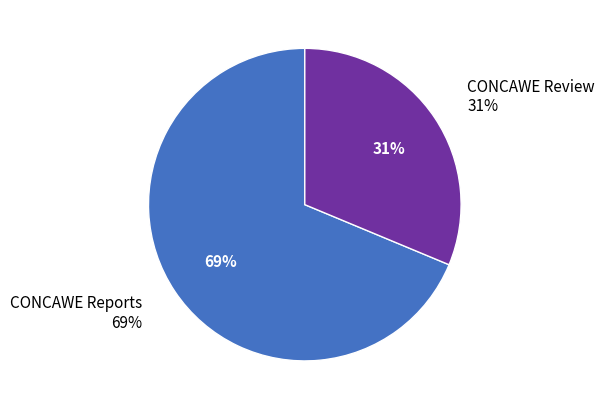

How many segments does this pie chart have?

2